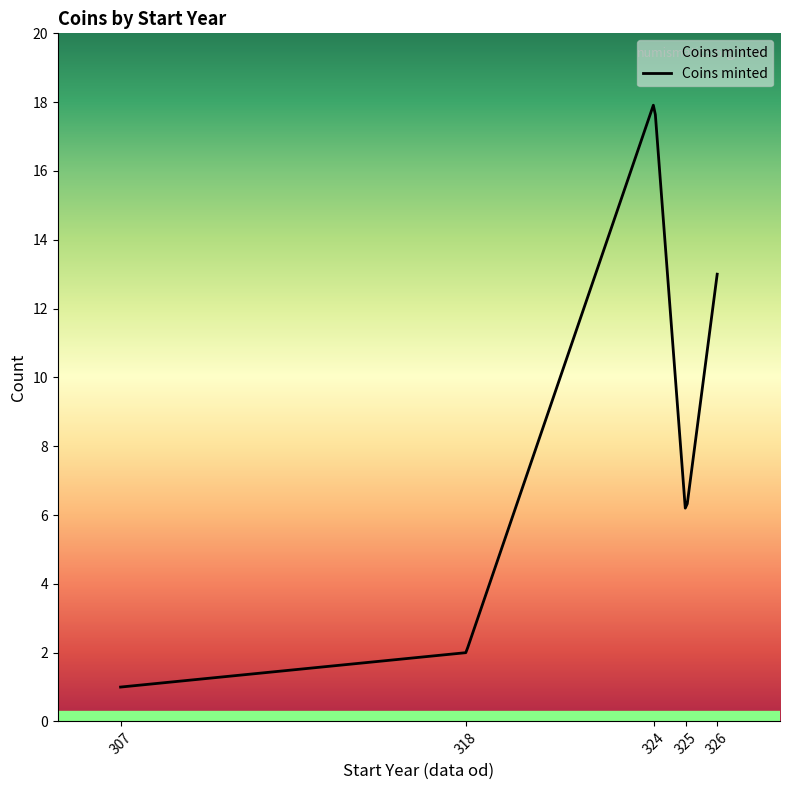

What is the greatest value displayed?

17.9